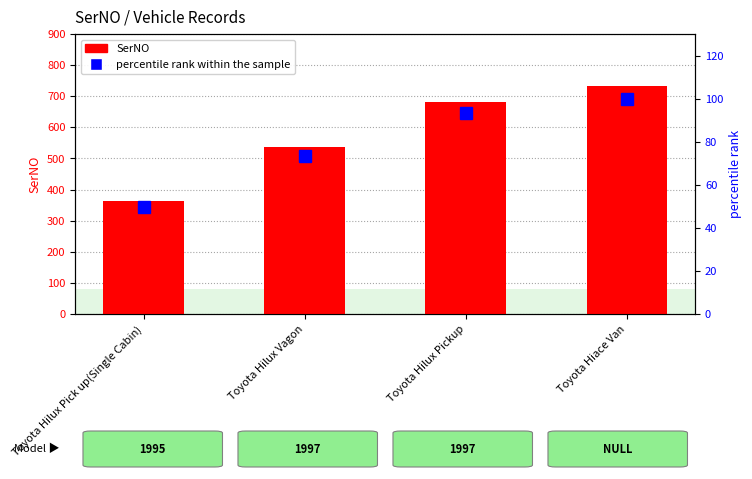

The value of percentile rank within the sample at Toyota Hilux Pickup is 93.2. True or false?

True